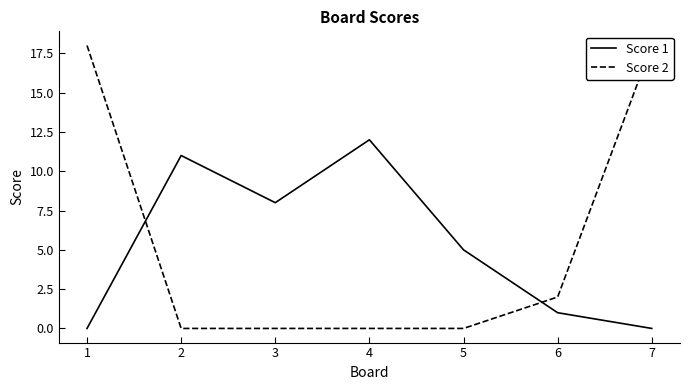

Which series has the widest spread of values?

Score 2